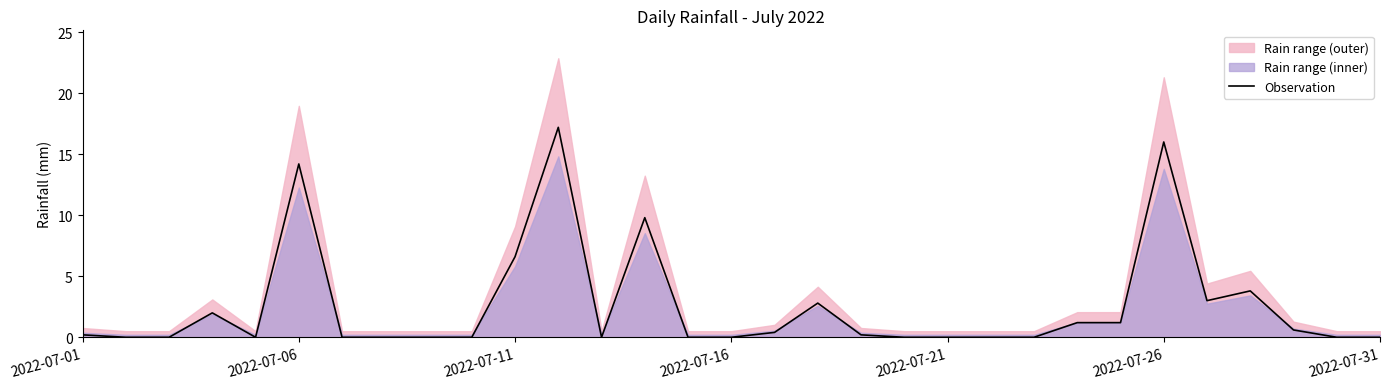

Does the chart display data point markers on the line(s)?

No